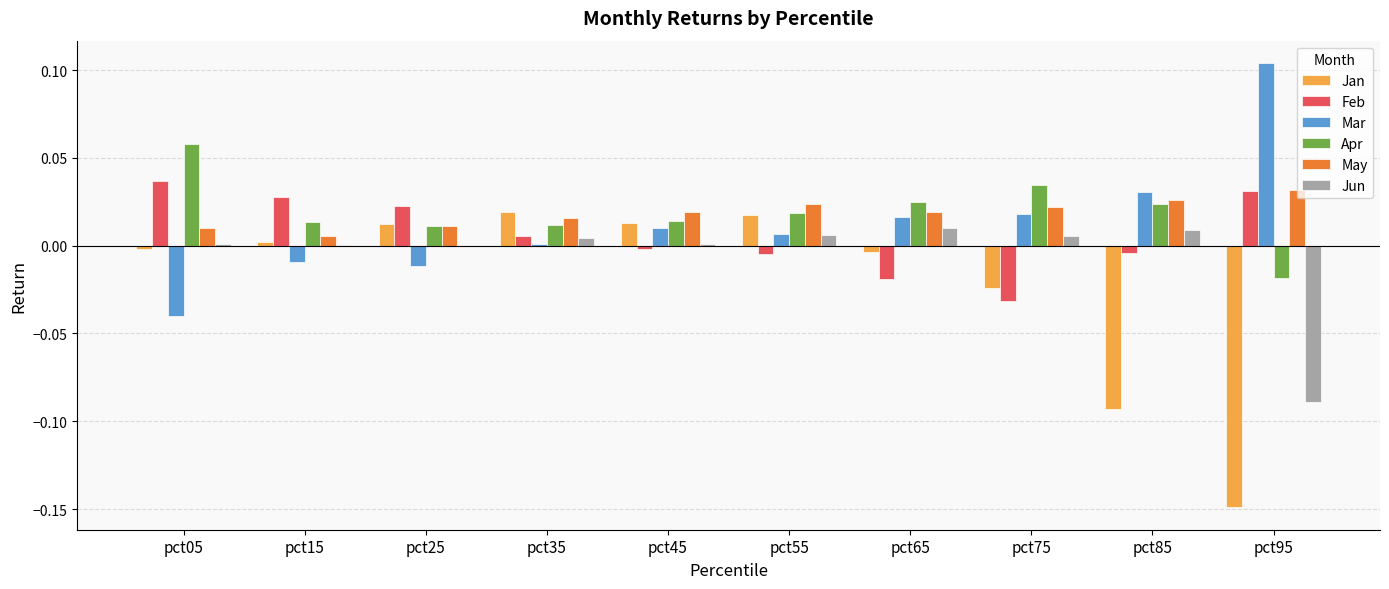

At which category does the chart reach its peak across all series?

pct95